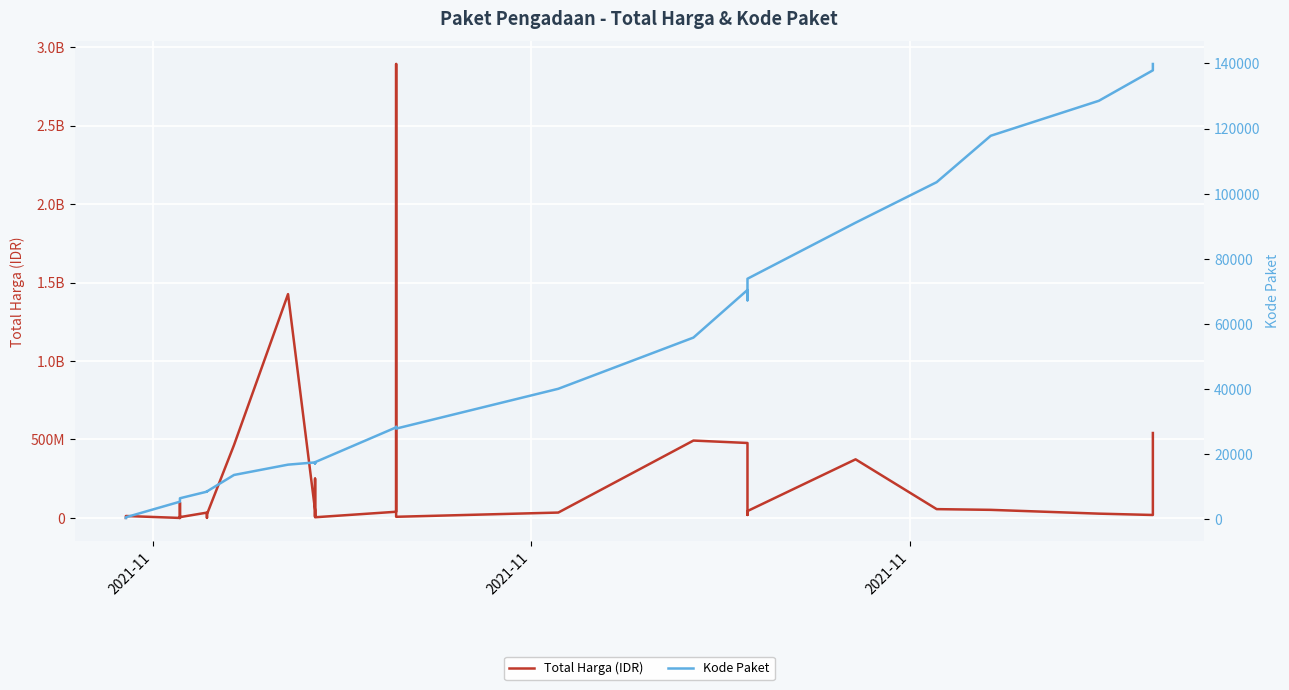

Which category has the lowest value in the Kode Paket series?

2021-11